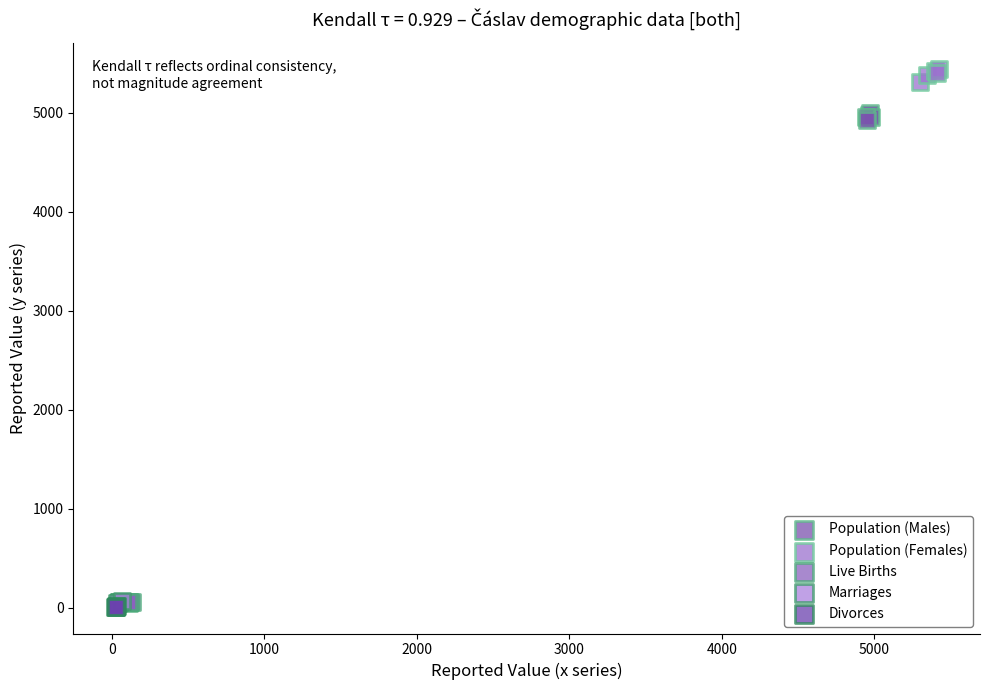

Which series contains the highest Y value?

Population (Females)